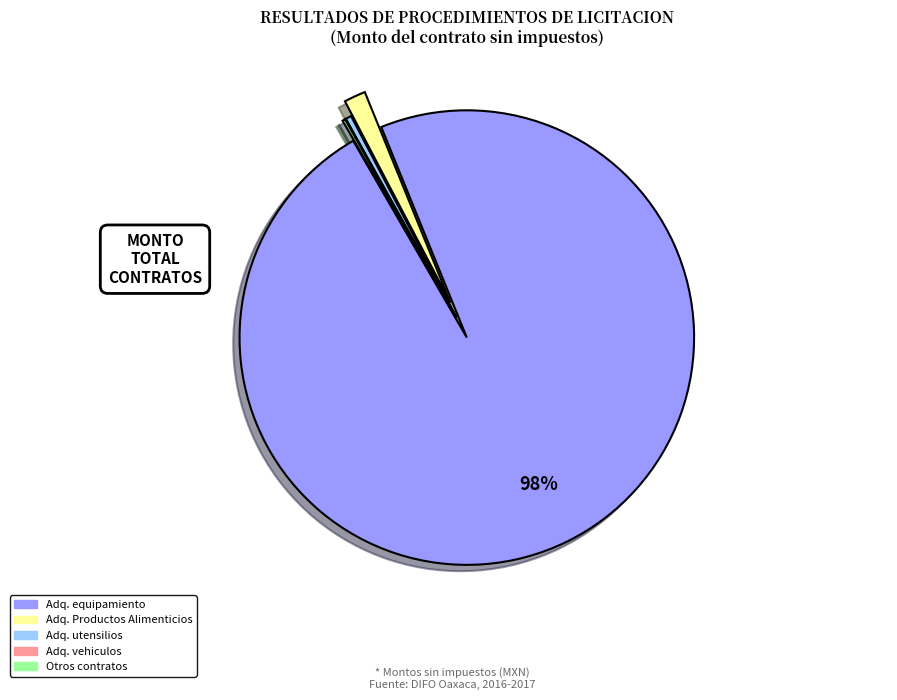

Does Adq. equipamiento account for over 50% of the chart?

Yes